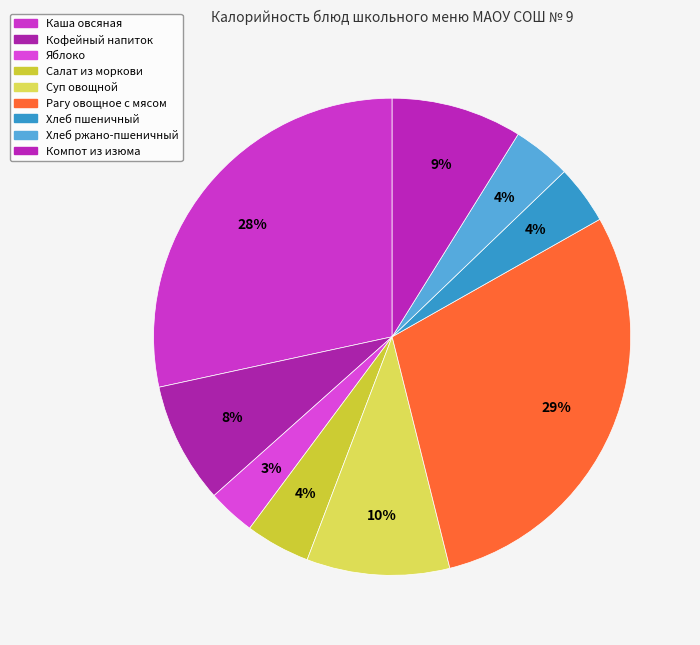

How many slices are in this pie chart?

9